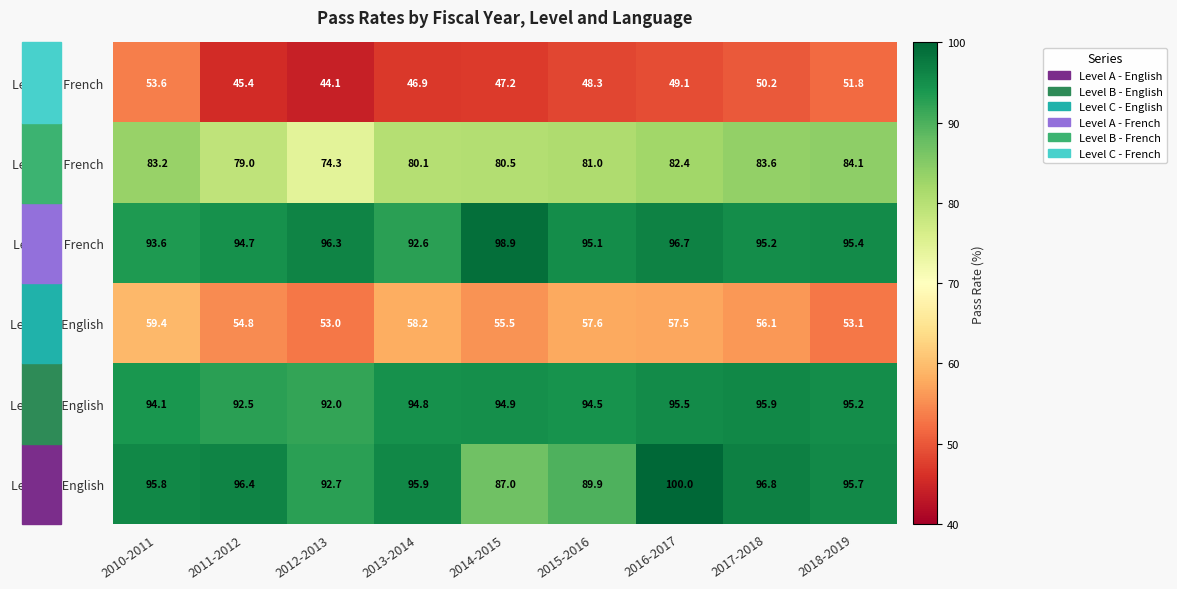

What is the highest value of the Level C - French series?

53.6